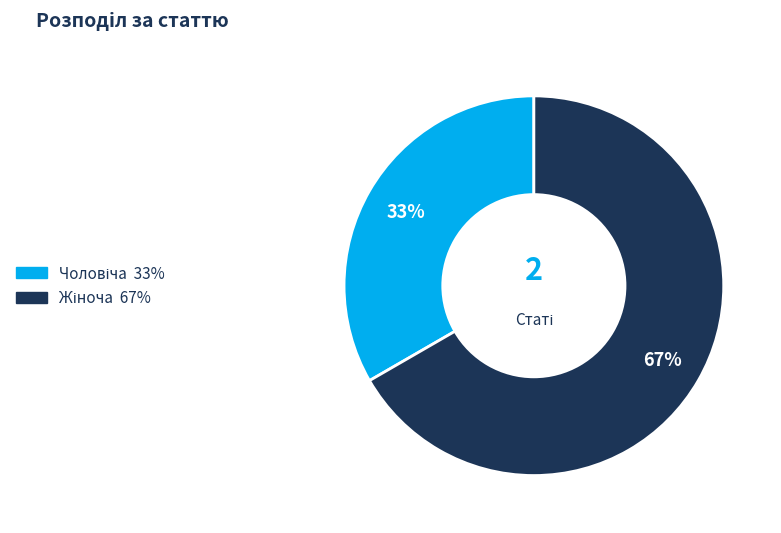

Is there any slice that represents more than half of the pie?

Yes